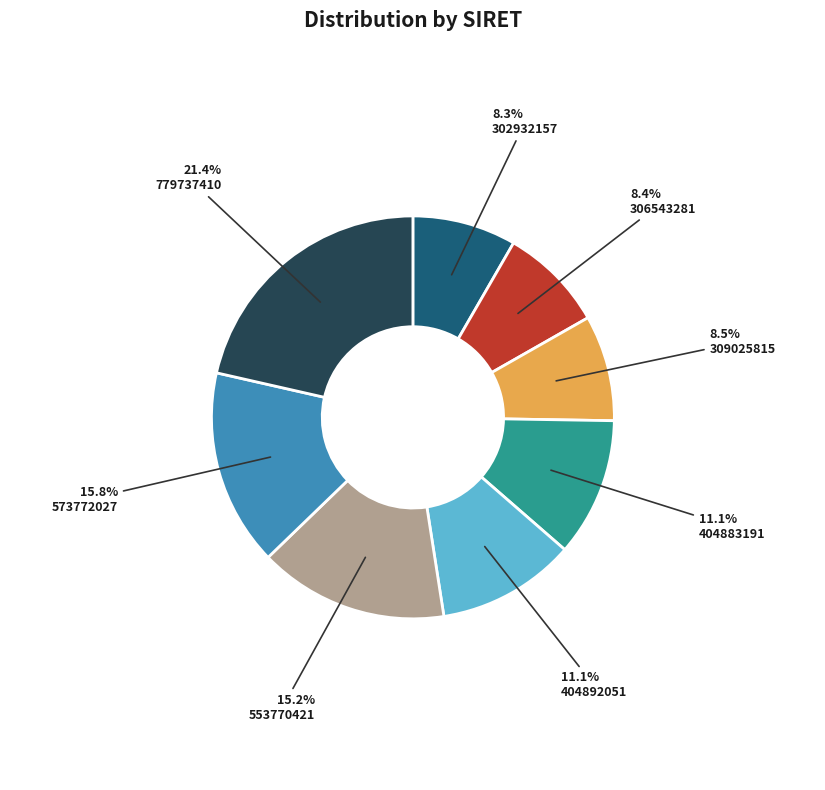

Does any single category account for the majority?

No